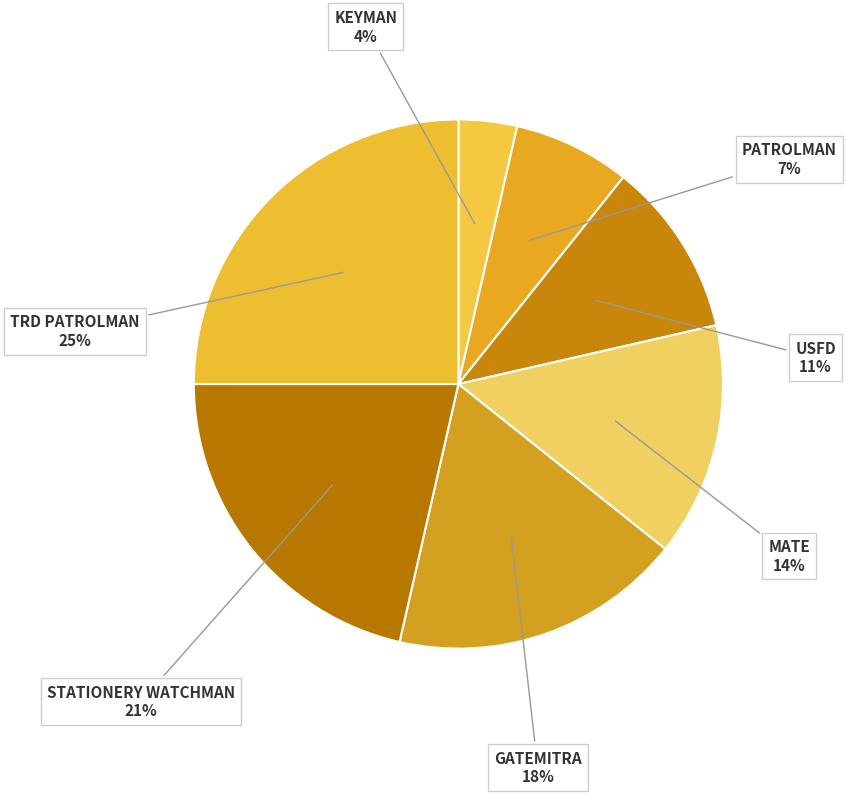

How many segments does this pie chart have?

7